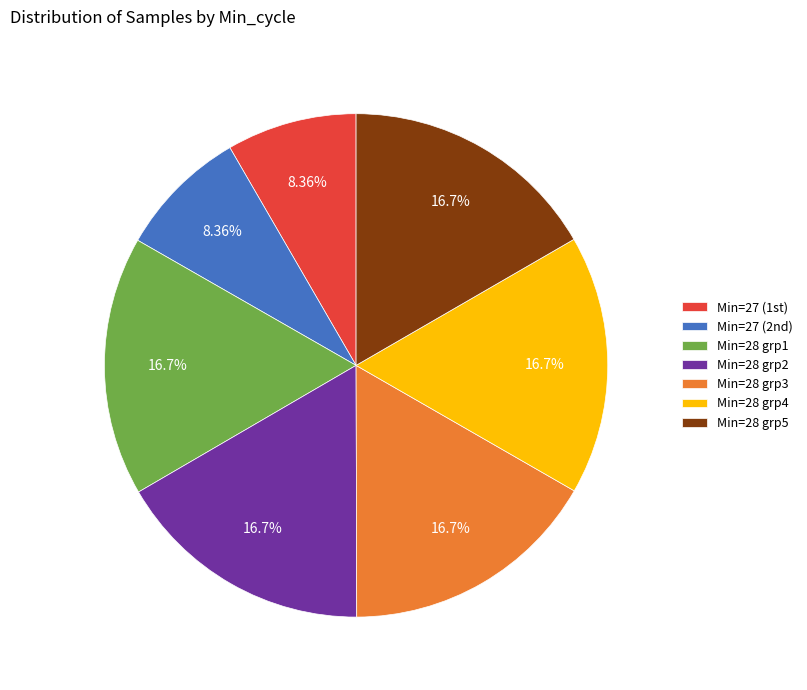

Is Min=28 grp3 the majority of the pie?

No